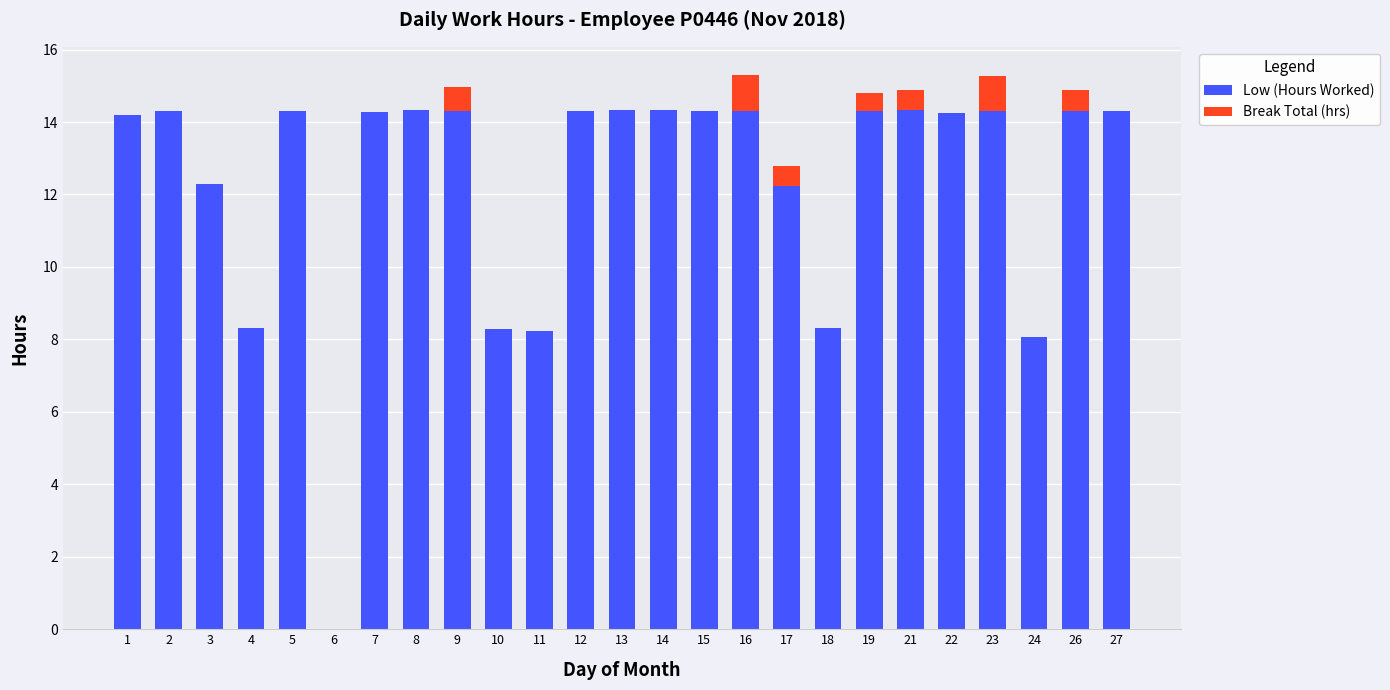

True or false: Low (Hours Worked) has a value of 3.6 at 4.

False